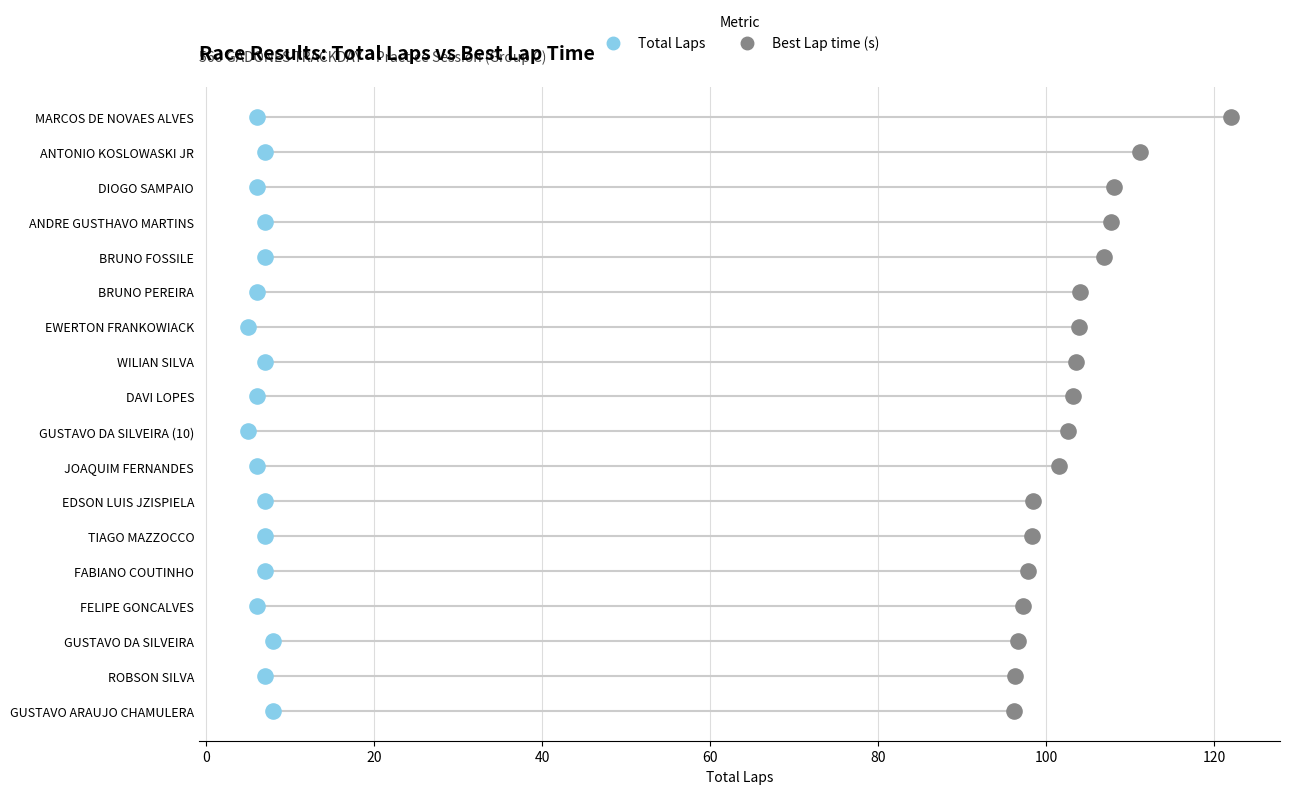

What are all the series names shown in the legend?

Total Laps, Best Lap time (s)